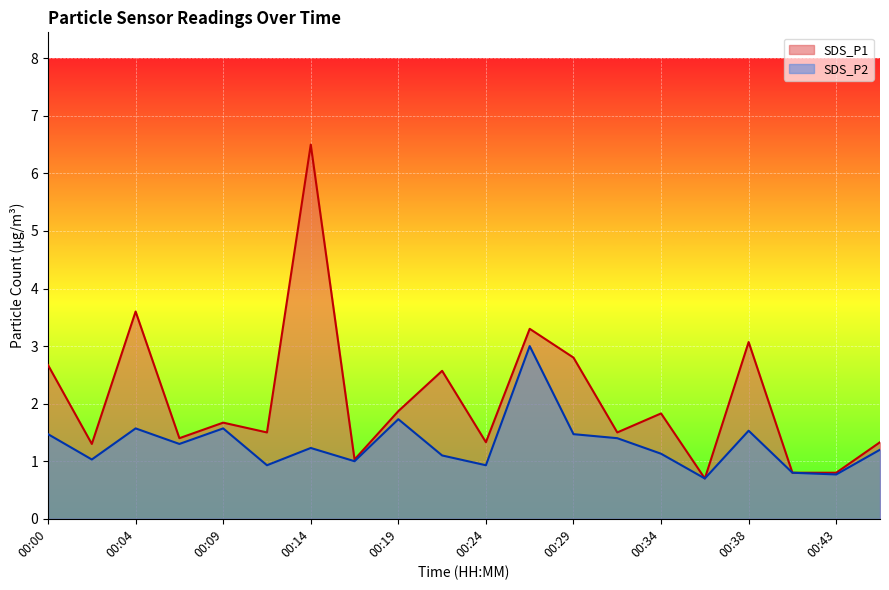

Where is the first local maximum for SDS_P2?

00:04